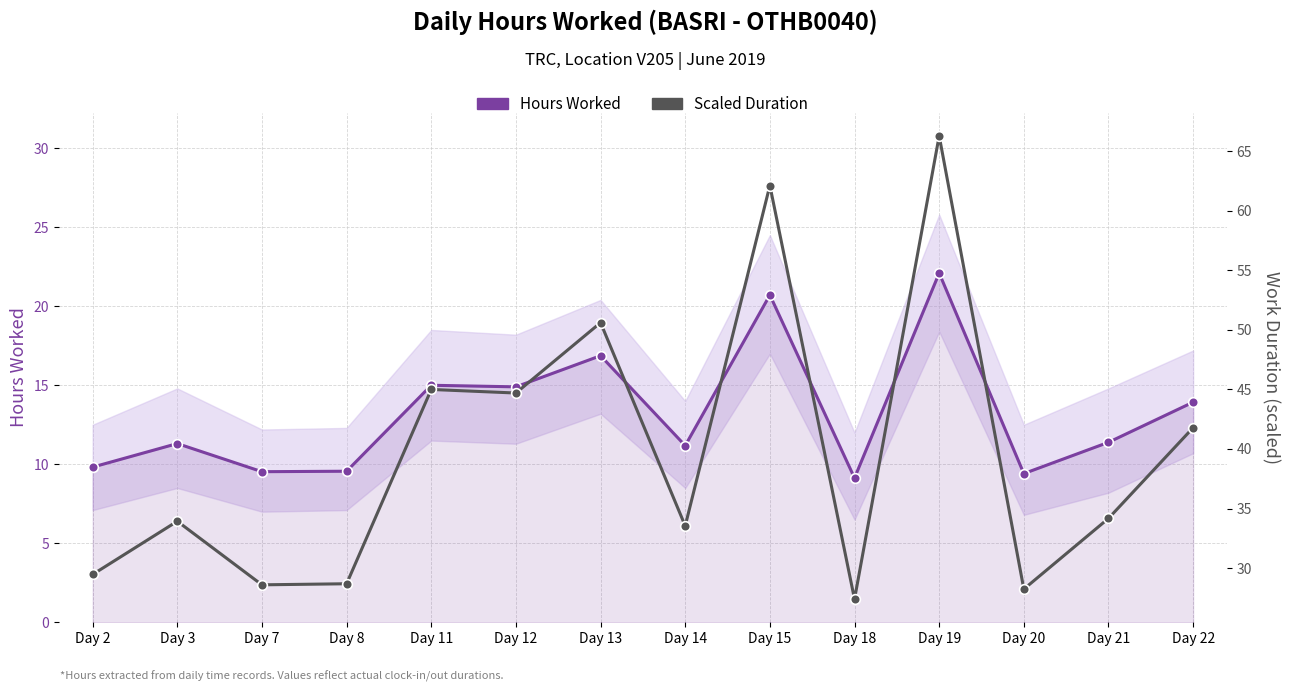

Reading left to right, extract all data points from this chart.

Hours Worked (main): 9.8	11.3	9.5	9.6	15.0	14.9	16.9	11.2	20.7	9.1	22.1	9.4	11.4	13.9
Scaled Duration: 29.5	33.9	28.6	28.7	45.0	44.7	50.6	33.5	62.1	27.4	66.3	28.2	34.2	41.8